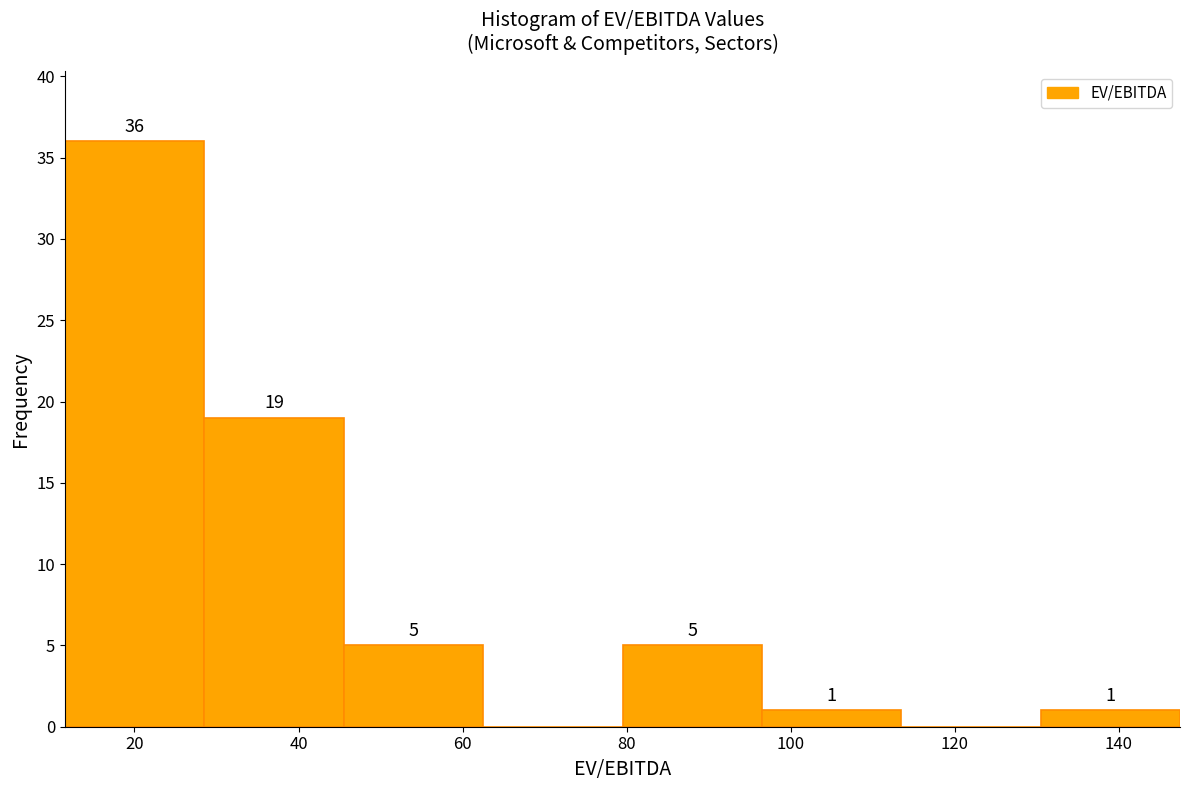

Which range on the x-axis has the tallest bar?

12 to 28